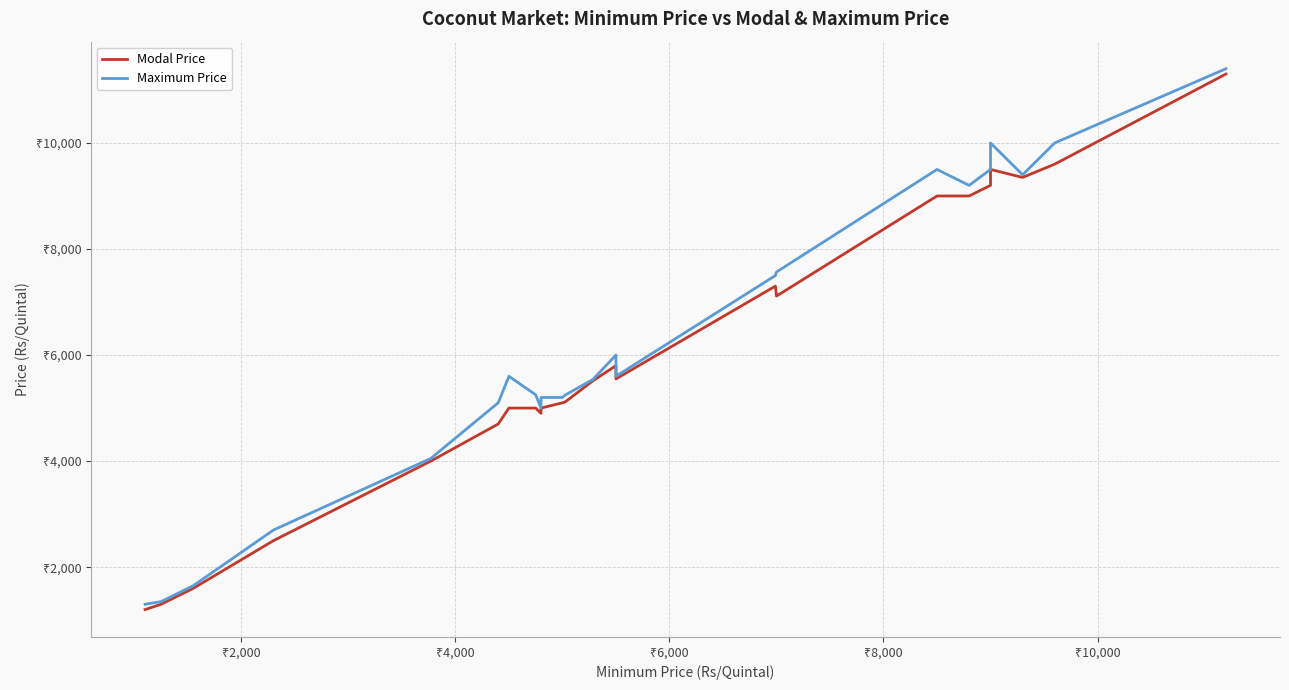

True or false: Modal Price and Maximum Price intersect in this chart.

False